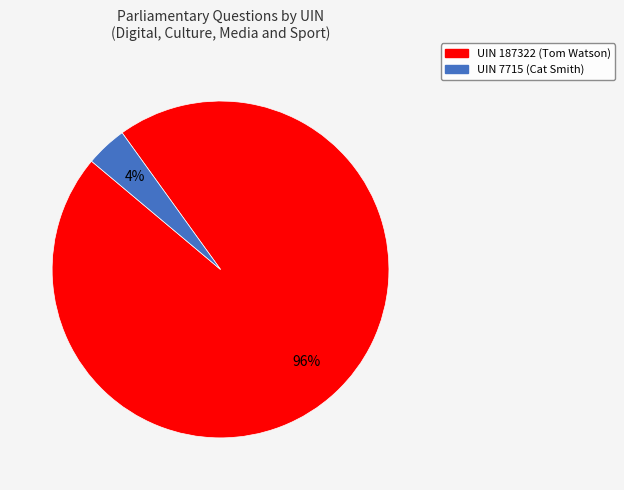

Does any single category account for the majority?

Yes